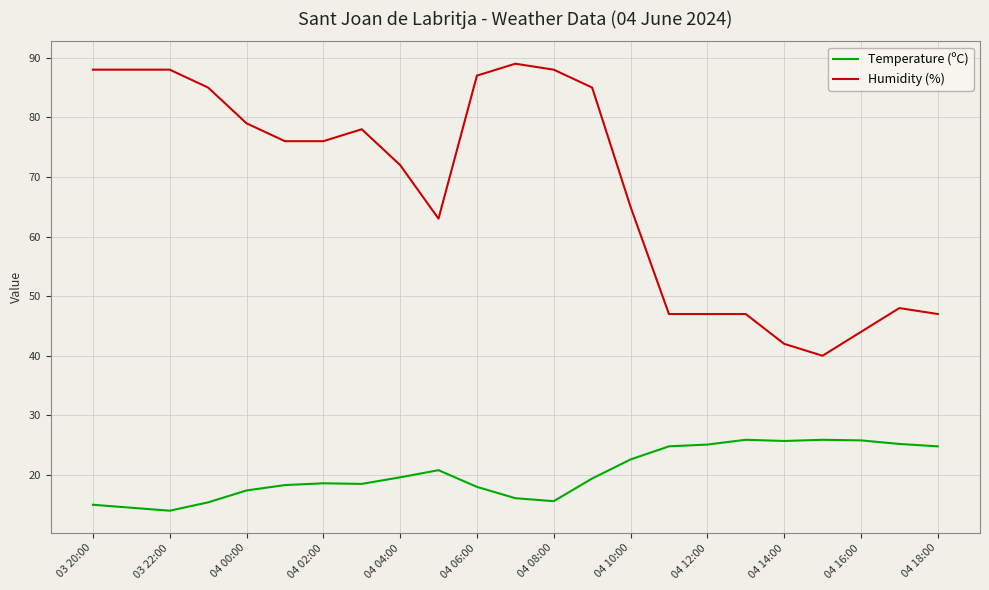

What is the lowest value of the Humidity (%) series?

40.0